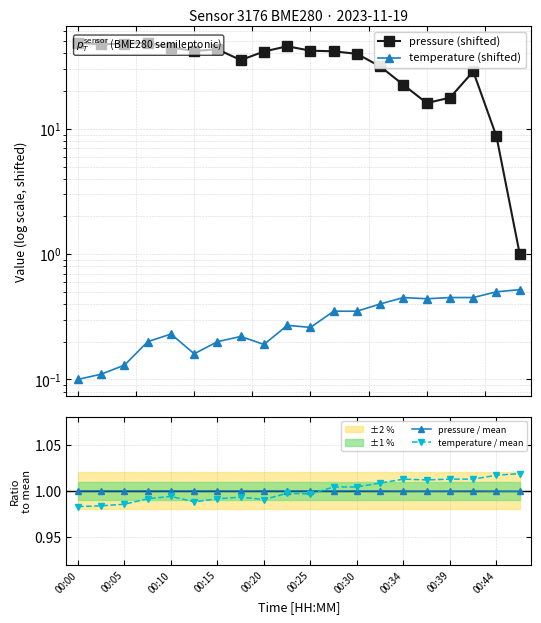

Reading left to right, what are all the values shown in this chart?

pressure (shifted): 48.4	47.3	47.9	48.6	44.5	41.9	43.1	35.4	41.4	45.6	42.0	41.6	39.7	31.4	22.4	16.1	17.7	28.7	8.7	1.0
temperature (shifted): 0.1	0.1	0.1	0.2	0.2	0.2	0.2	0.2	0.2	0.3	0.3	0.3	0.3	0.4	0.4	0.4	0.4	0.4	0.5	0.5
pressure / mean: 1.0	1.0	1.0	1.0	1.0	1.0	1.0	1.0	1.0	1.0	1.0	1.0	1.0	1.0	1.0	1.0	1.0	1.0	1.0	1.0
temperature / mean: 1.0	1.0	1.0	1.0	1.0	1.0	1.0	1.0	1.0	1.0	1.0	1.0	1.0	1.0	1.0	1.0	1.0	1.0	1.0	1.0